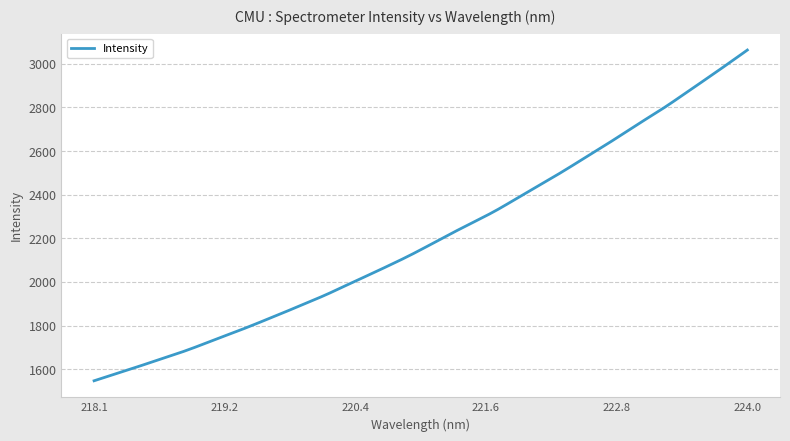

What is the difference between the maximum and minimum values?

1516.4